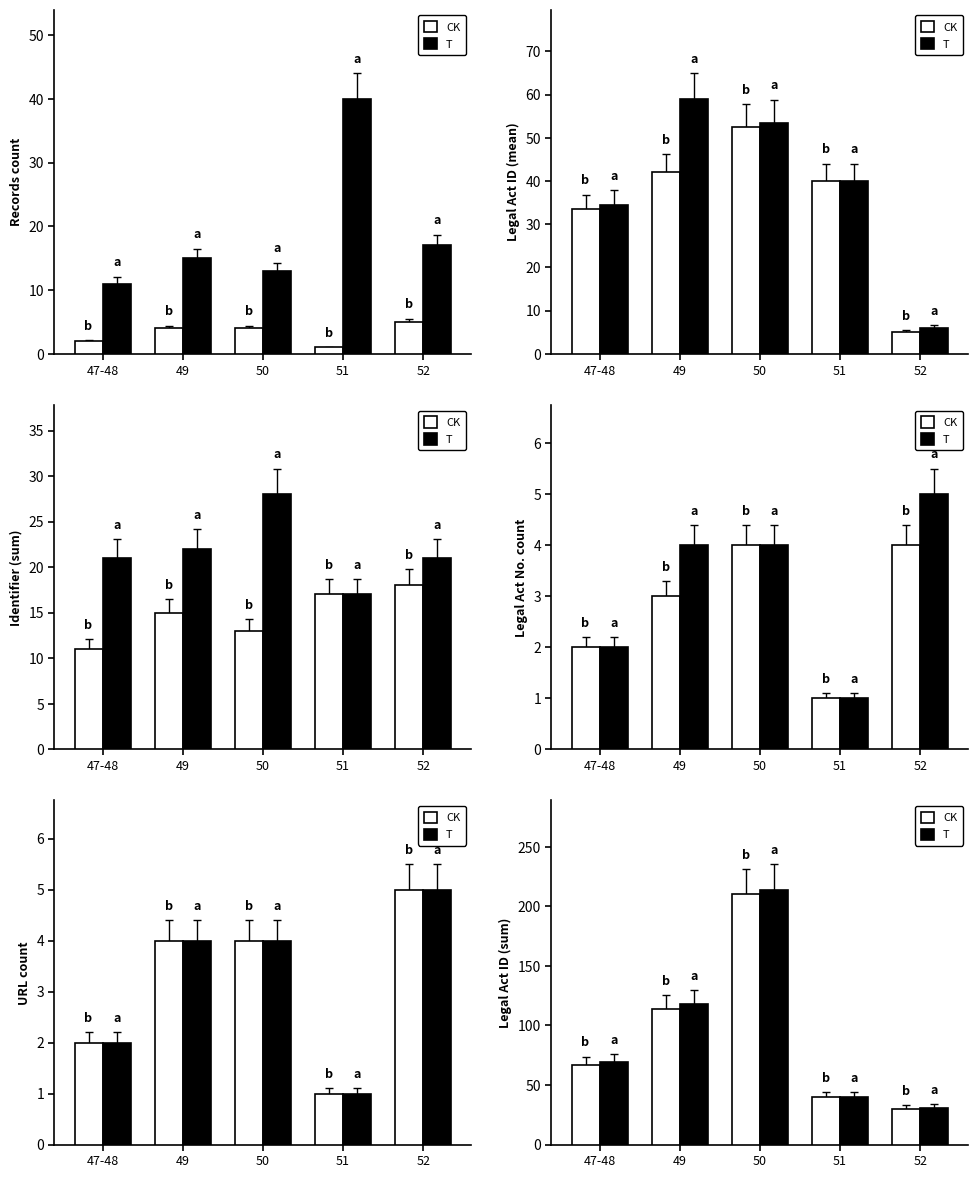

Which series has the widest spread of values?

T